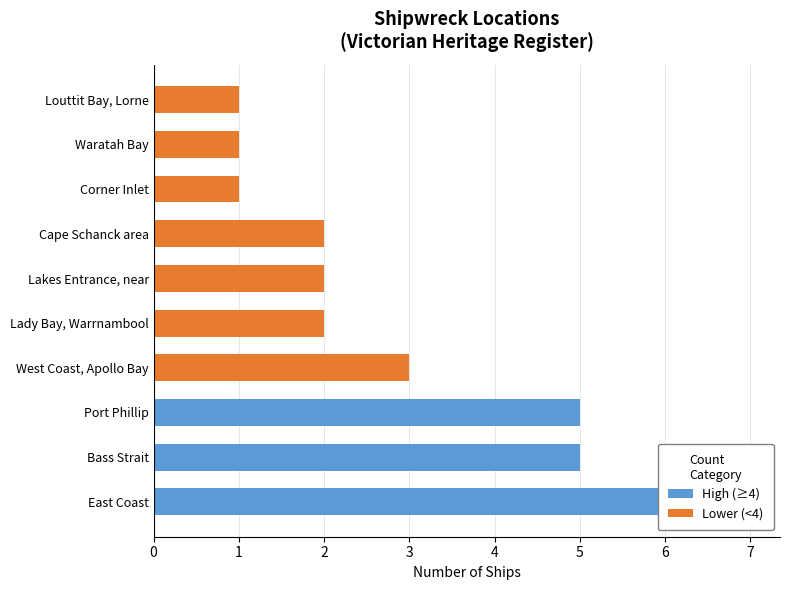

True or false: the data shows 3 at Lakes Entrance, near.

False